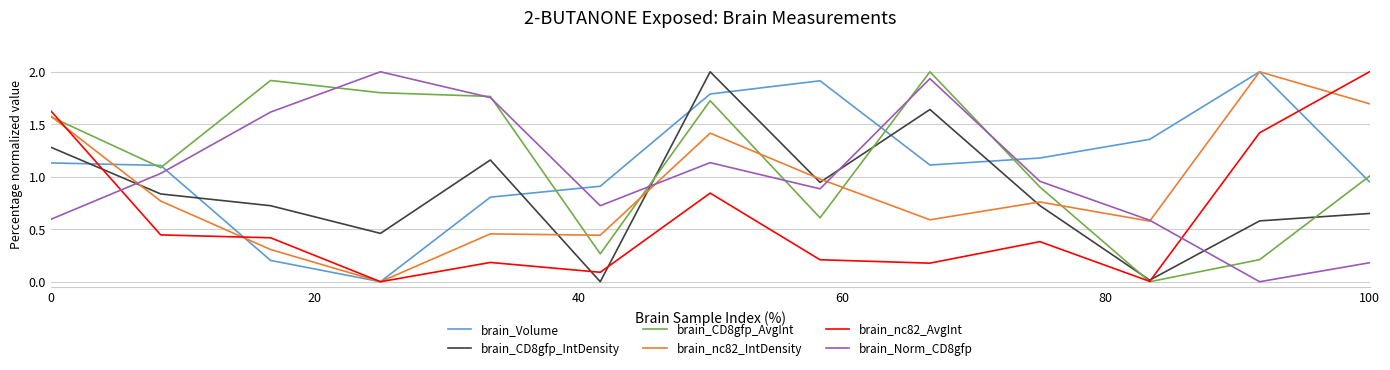

Which series ends up on top after the final intersection of brain_Norm_CD8gfp and brain_CD8gfp_IntDensity?

brain_CD8gfp_IntDensity